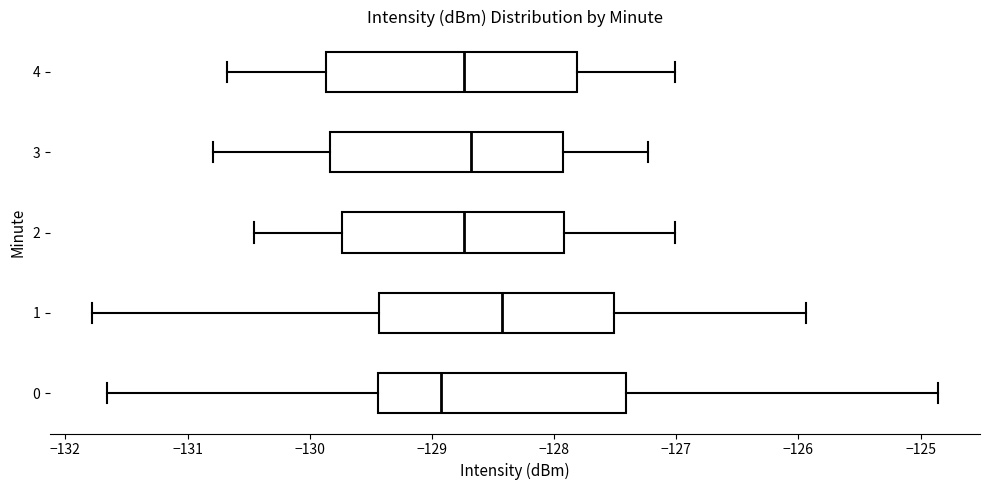

Reading bottom to top, transcribe this box plot: for each box, give where its median line is, the range the box spans, and where its two whiskers end, as read against the x-axis. The values are not printed on the chart, so give them approximately, as read against the axis.

0: median -128.9, box -129.4 to -127.4, whiskers -131.7 to -124.9
1: median -128.4, box -129.4 to -127.5, whiskers -131.8 to -125.9
2: median -128.7, box -129.7 to -127.9, whiskers -130.5 to -127.0
3: median -128.7, box -129.8 to -127.9, whiskers -130.8 to -127.2
4: median -128.7, box -129.9 to -127.8, whiskers -130.7 to -127.0